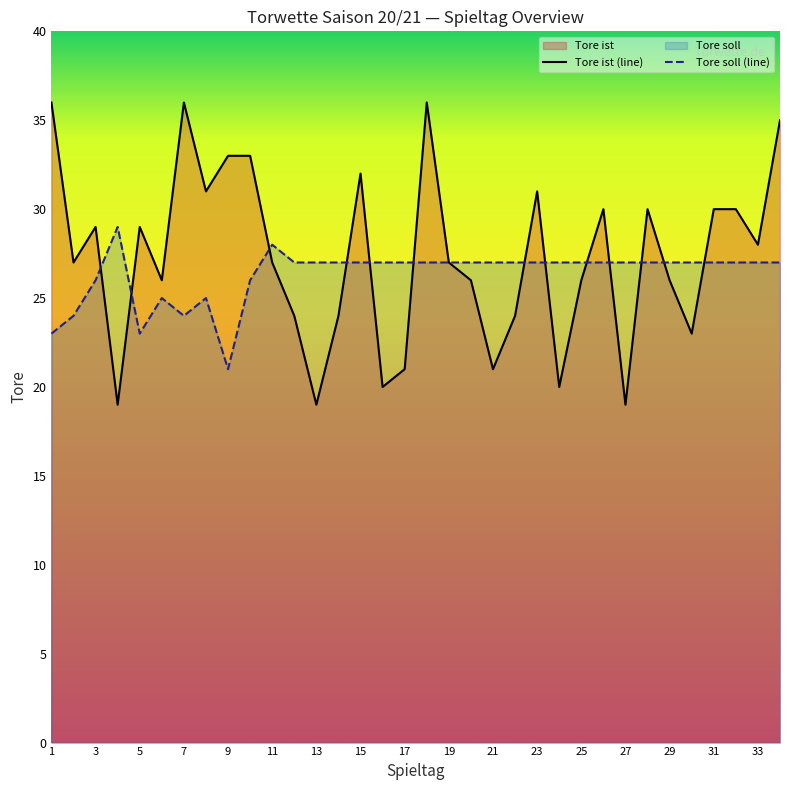

What is the total value across all series at 33?

55